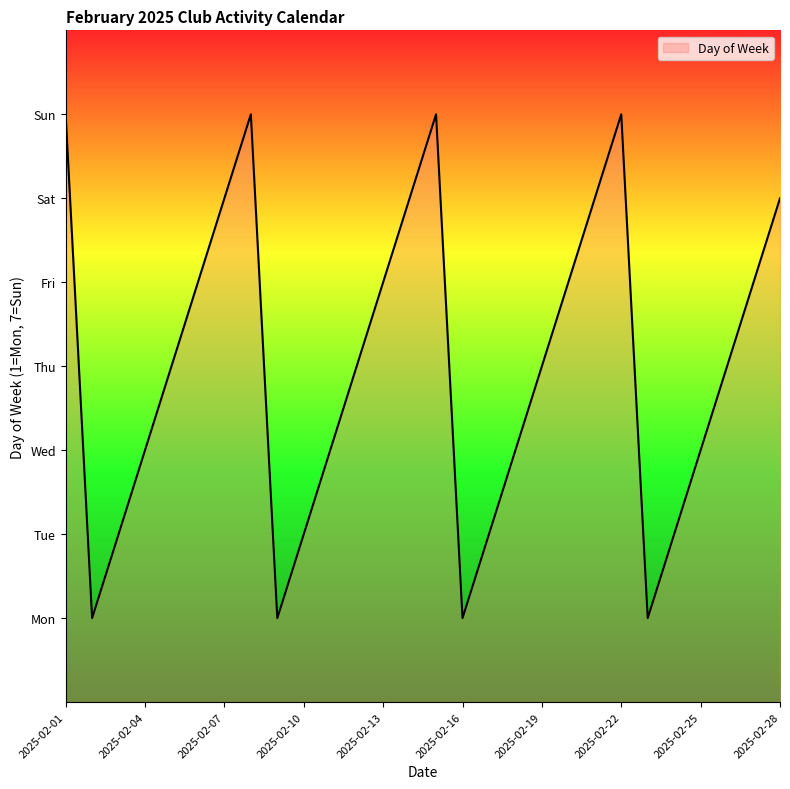

Does the chart display data point markers on the line(s)?

No